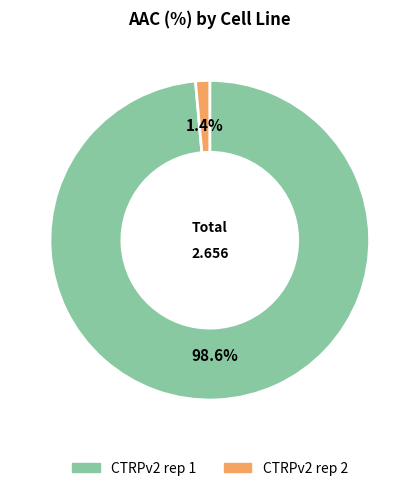

Which slice is the largest?

CTRPv2 rep 1